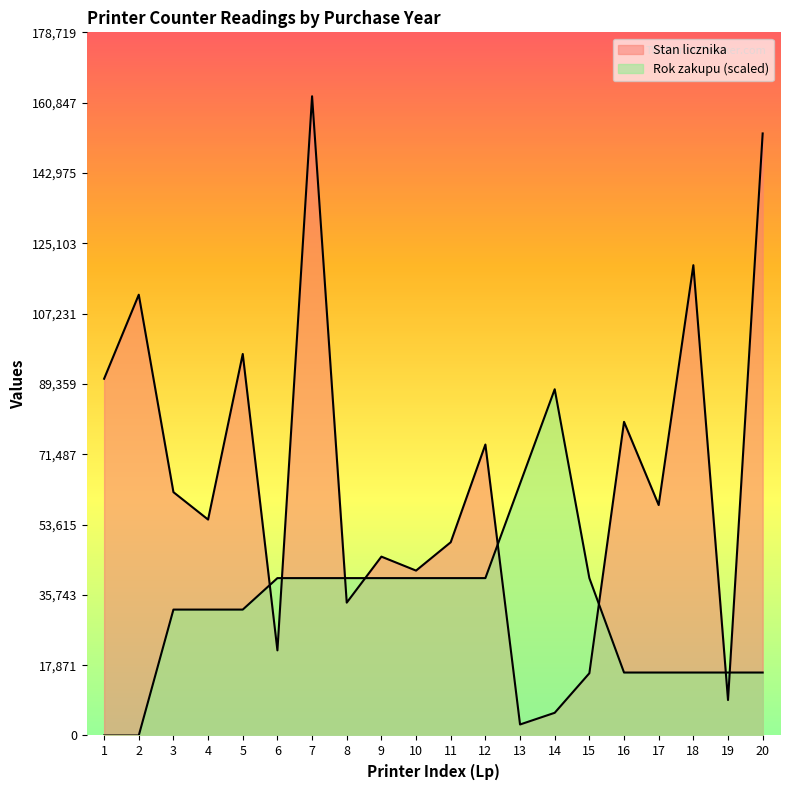

The value of Stan licznika at 15 is 28067. True or false?

False